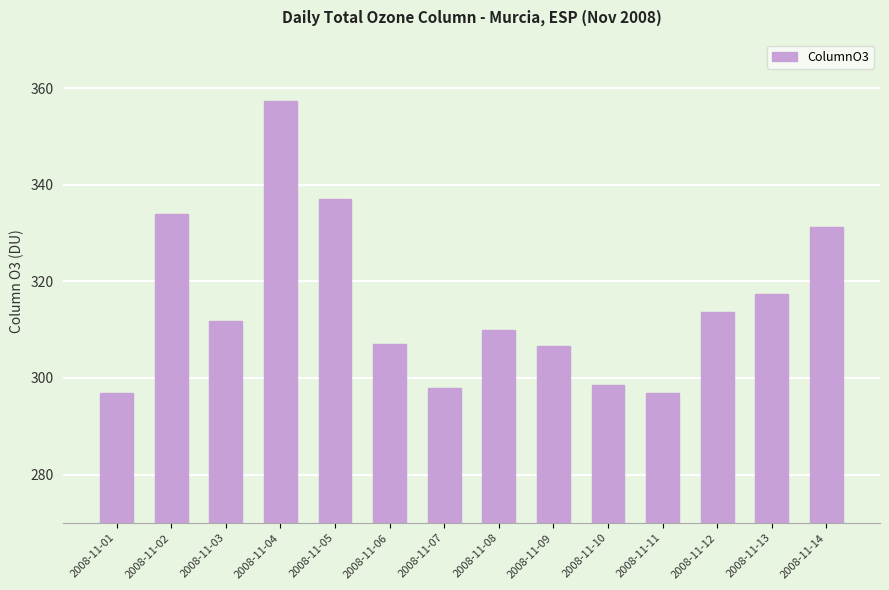

At which label is the value closest to 327?

2008-11-14